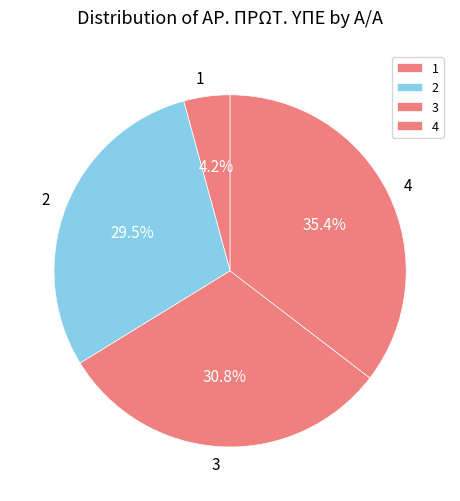

To the nearest percent, what is the average slice percentage?

25%